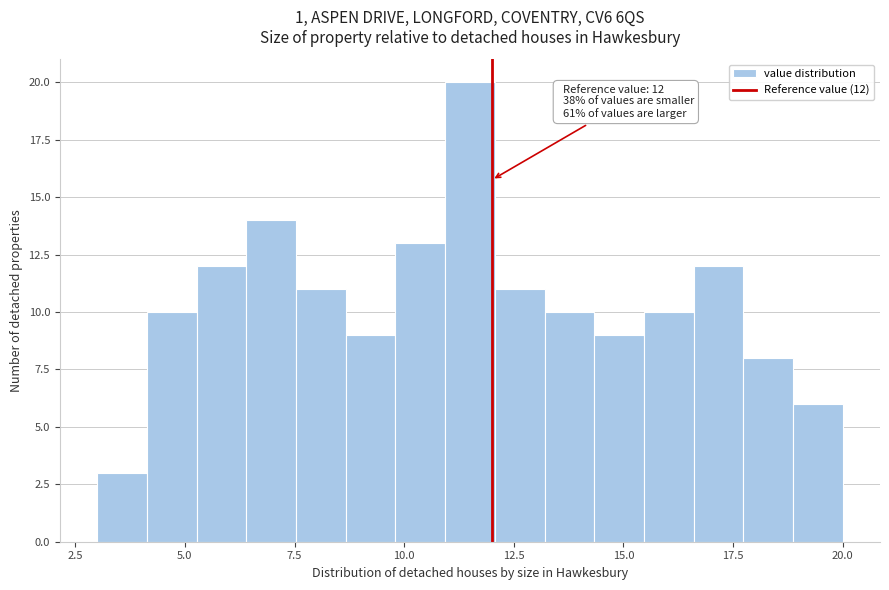

Read against the x-axis, roughly where is the centre of the tallest bar?

11.5